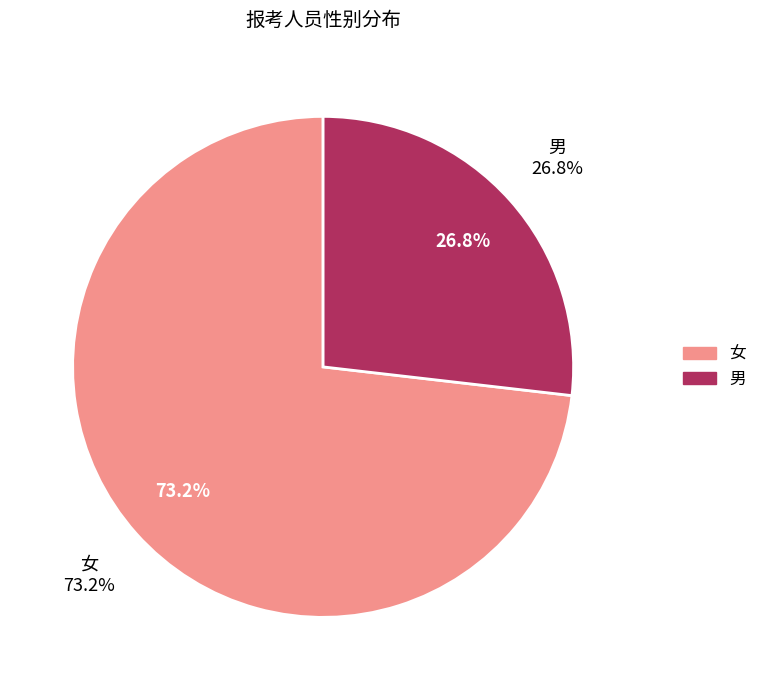

To the nearest percent, what is the average slice percentage?

50%